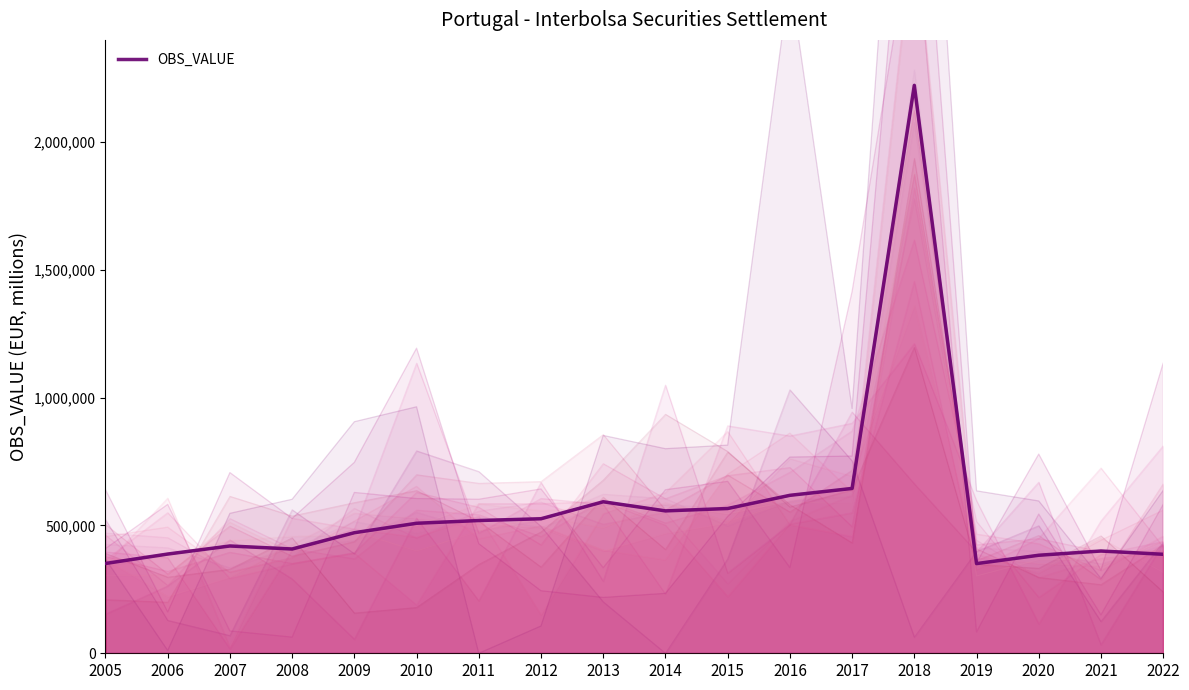

What is the minimum value shown in the chart?

350960